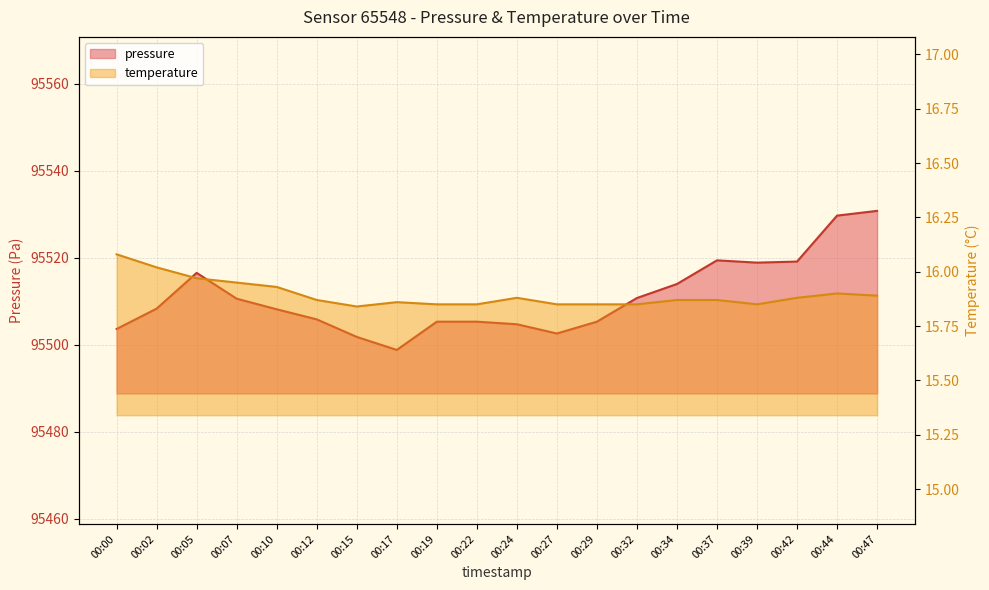

True or false: temperature and pressure cross at least once.

False